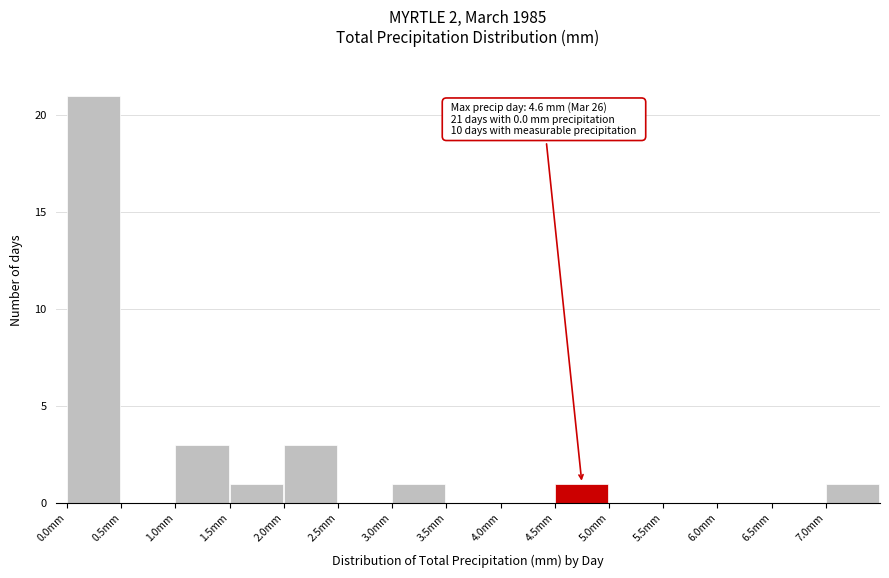

Which range on the x-axis has the tallest bar?

0.0 to 0.5